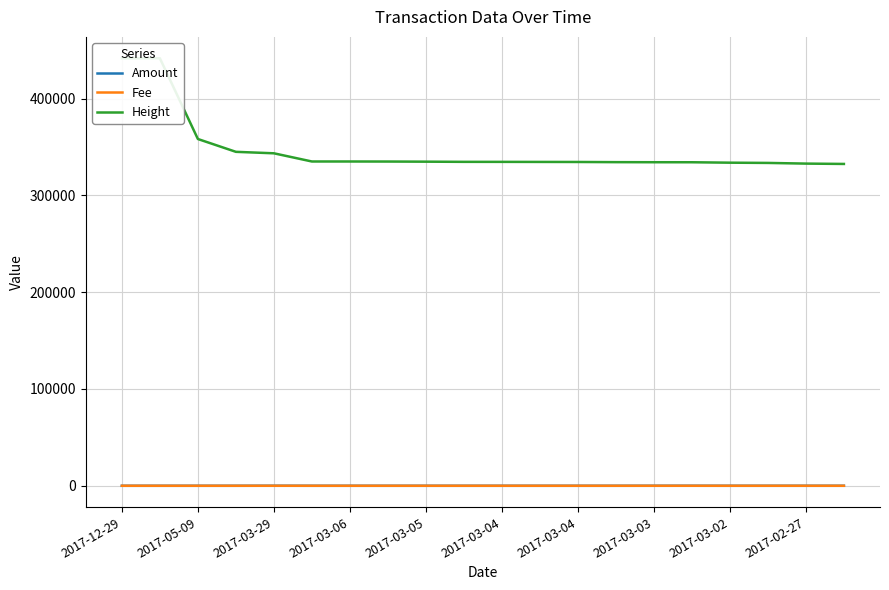

What is the difference between the Fee values at 2017-03-03 and 16?

2.0